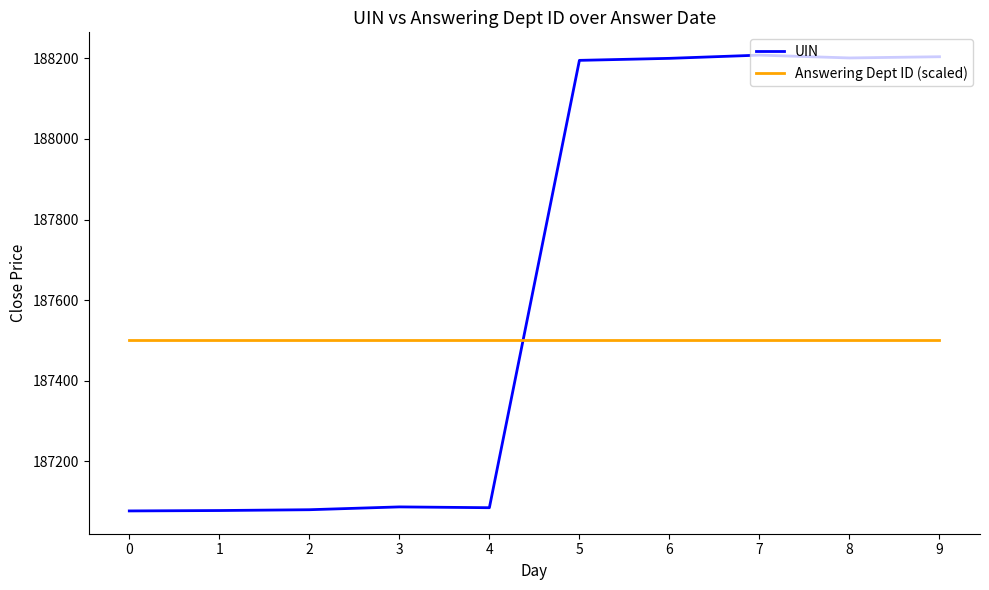

After their last crossing, which series has the higher values: UIN or Answering Dept ID (scaled)?

UIN